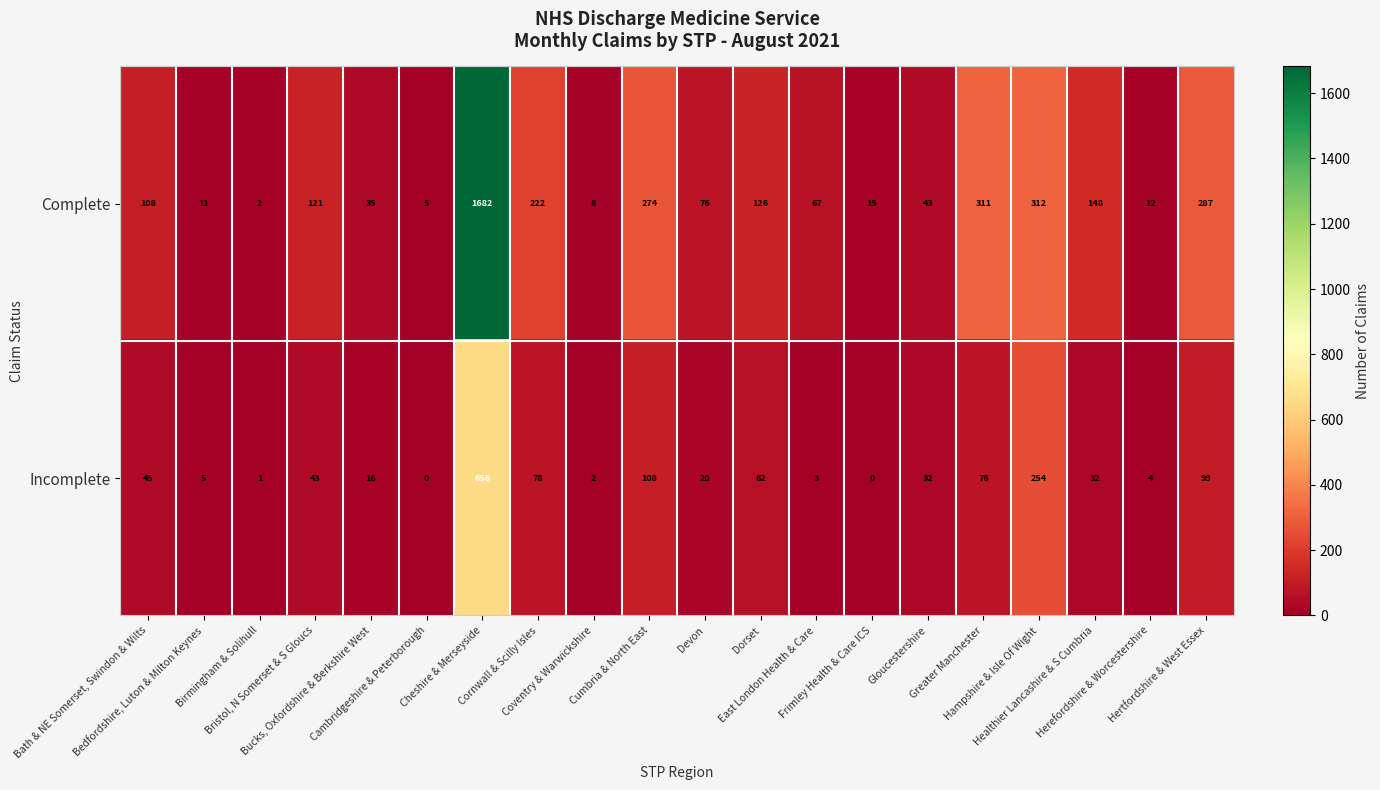

Which series has the largest total across all categories?

Complete